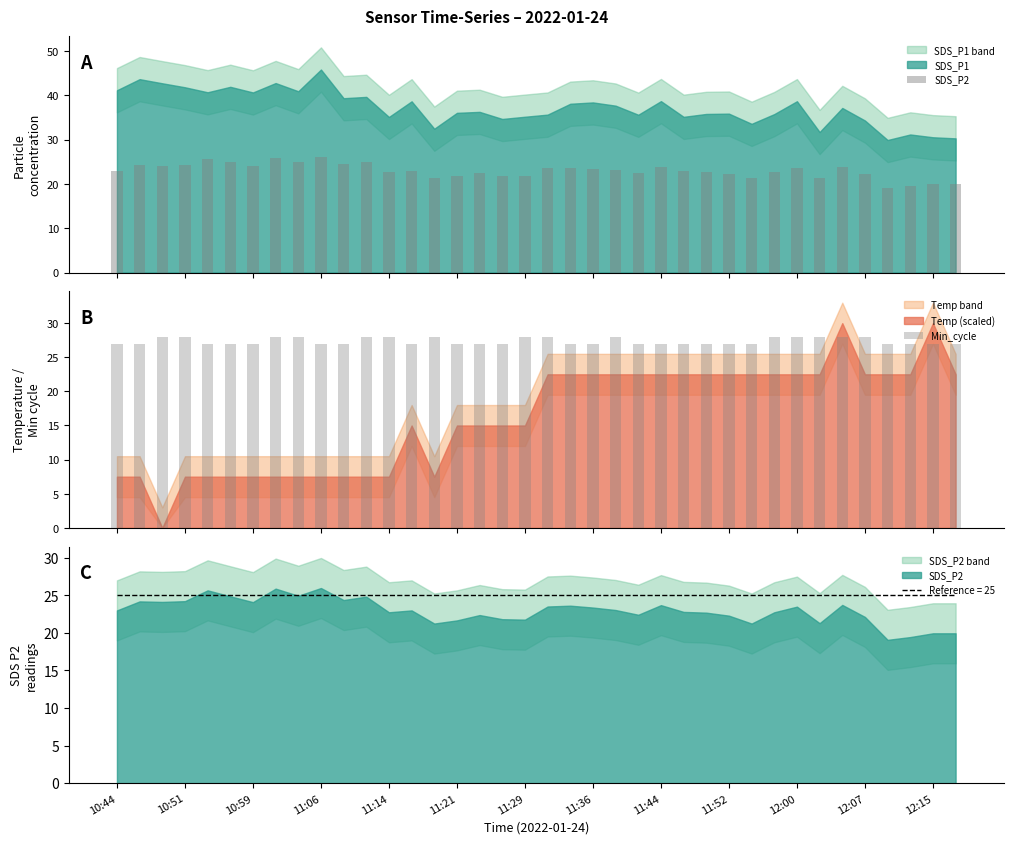

How many values in the SDS_P2 series exceed 23?

18